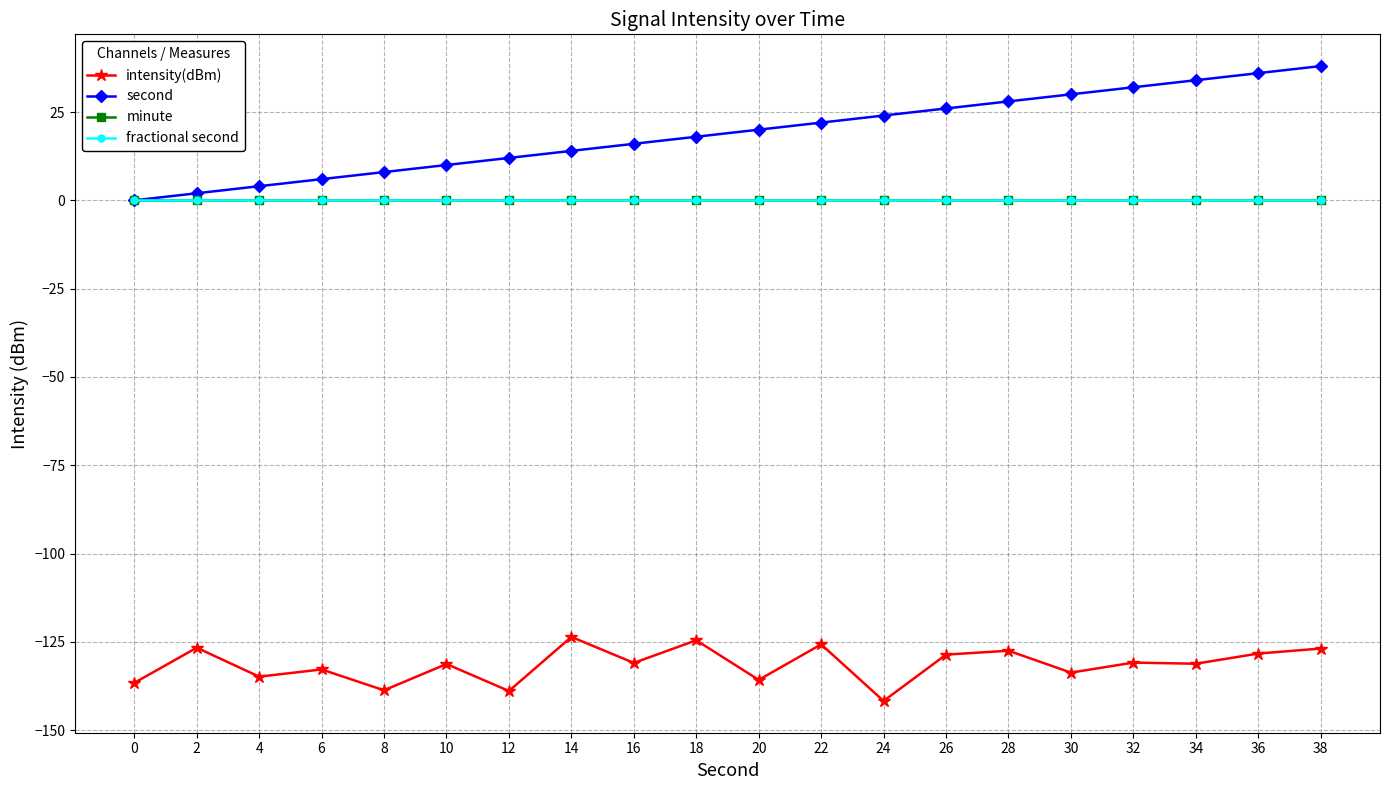

The value of minute at 24 is 0.0. True or false?

True